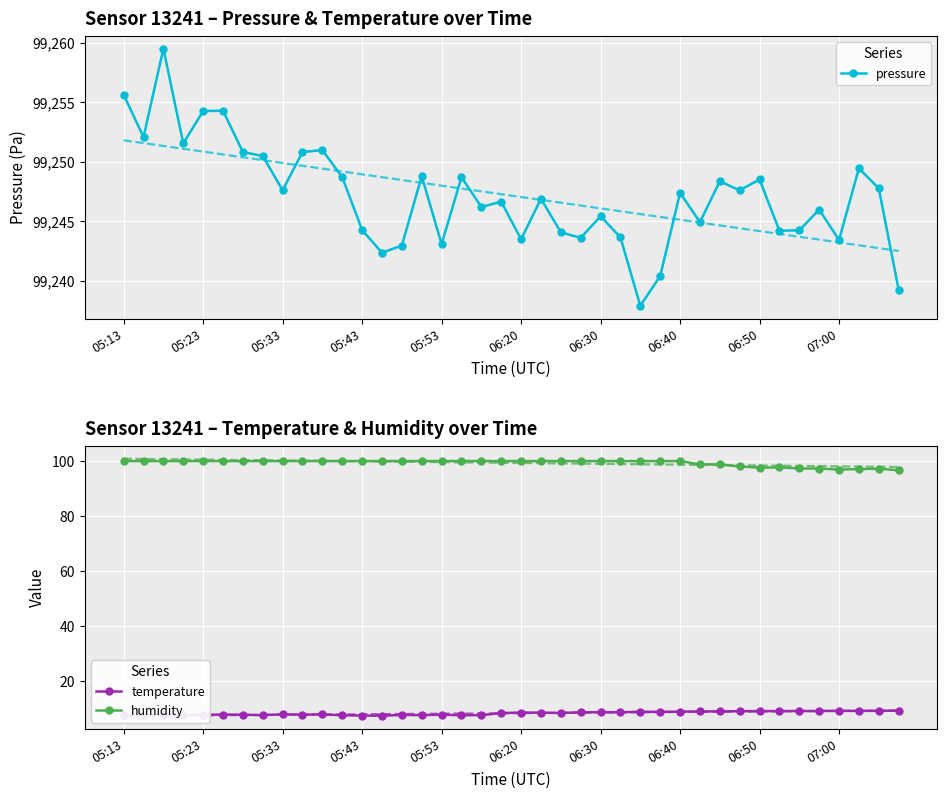

True or false: temperature has more than 1 interior local peaks.

True